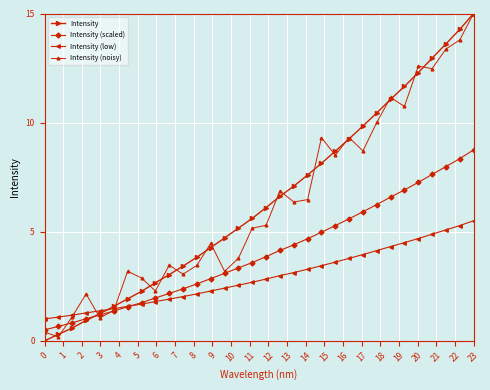

Reading left to right, what are all the values shown in this chart?

Intensity: 0.0	0.3	0.6	0.9	1.2	1.6	1.9	2.3	2.7	3.0	3.4	3.8	4.3	4.7	5.2	5.6	6.1	6.6	7.1	7.6	8.1	8.7	9.3	9.8	10.4	11.1	11.7	12.3	13.0	13.6	14.3	15.0
Intensity (scaled): 0.5	0.7	0.8	1.0	1.2	1.4	1.6	1.7	2.0	2.2	2.4	2.6	2.8	3.1	3.3	3.6	3.9	4.1	4.4	4.7	5.0	5.3	5.6	5.9	6.2	6.6	6.9	7.3	7.6	8.0	8.3	8.8
Intensity (low): 1.0	1.1	1.2	1.3	1.4	1.5	1.6	1.7	1.8	1.9	2.0	2.1	2.3	2.4	2.5	2.7	2.8	3.0	3.1	3.3	3.4	3.6	3.8	4.0	4.1	4.3	4.5	4.7	4.9	5.1	5.3	5.5
Intensity (noisy): 0.4	0.2	1.1	2.1	1.1	1.4	3.2	2.9	2.3	3.5	3.1	3.5	4.5	3.2	3.8	5.2	5.3	6.9	6.4	6.5	9.3	8.5	9.3	8.7	10.0	11.2	10.7	12.6	12.5	13.4	13.8	15.0